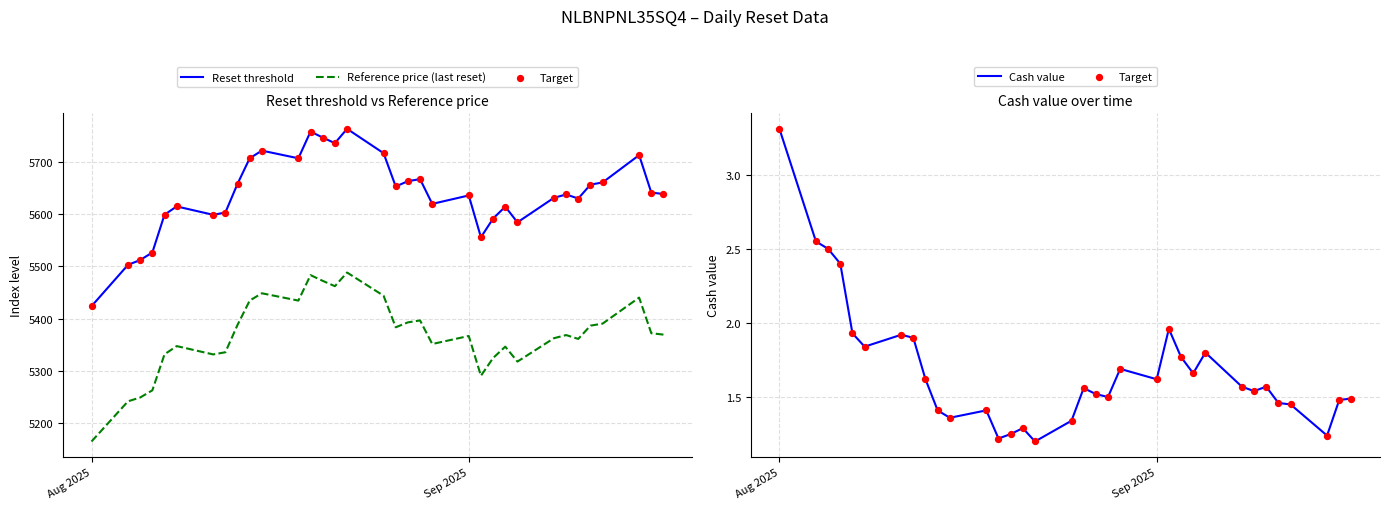

Which series has the widest spread of Y values?

Reset threshold